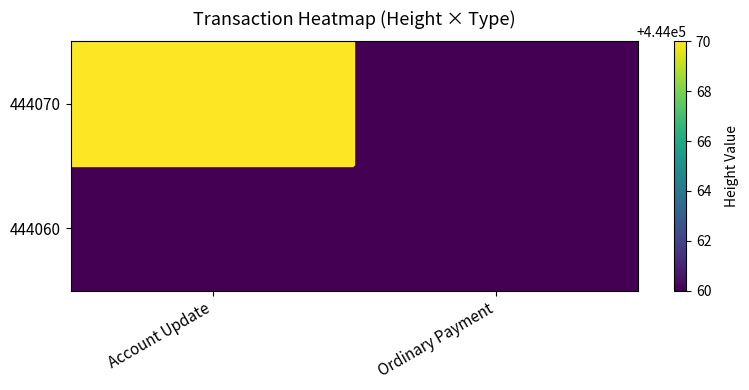

How many distinct data groups are displayed?

2